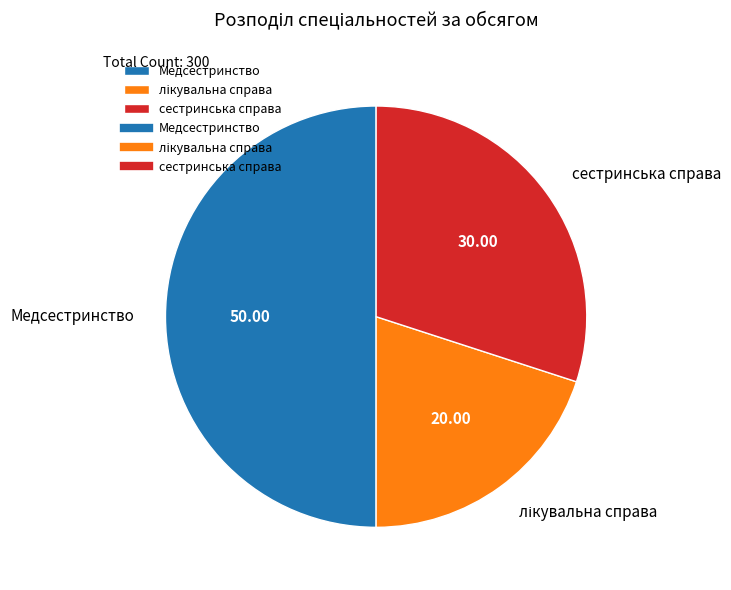

How many segments does this pie chart have?

3